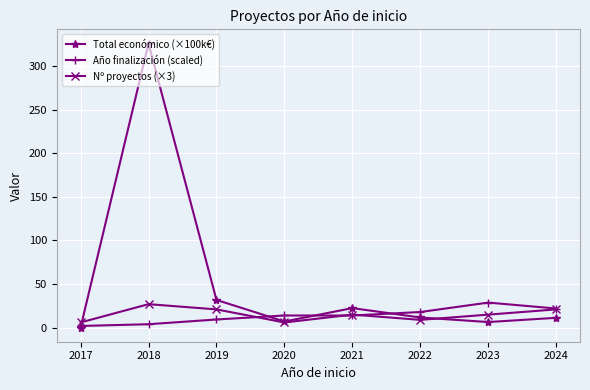

Which series has the largest total across all categories?

Total económico (×100k€)